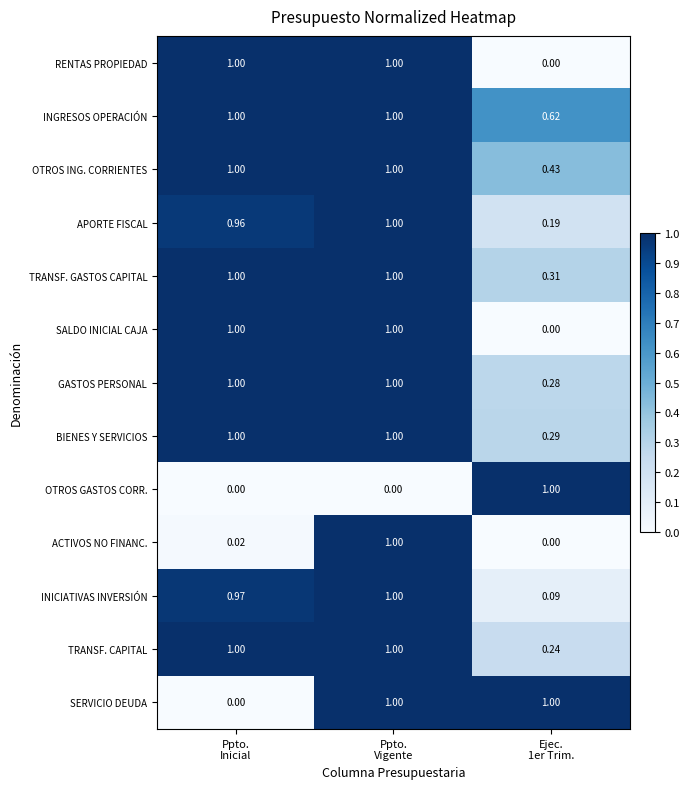

Which series has the largest total across all categories?

INGRESOS OPERACIÓN